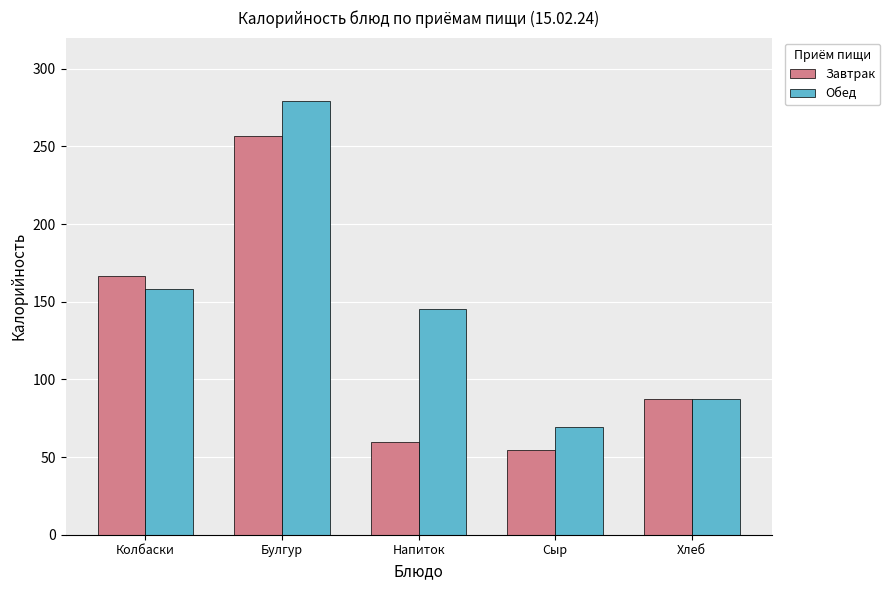

What are all the series names shown in the legend?

Завтрак, Обед